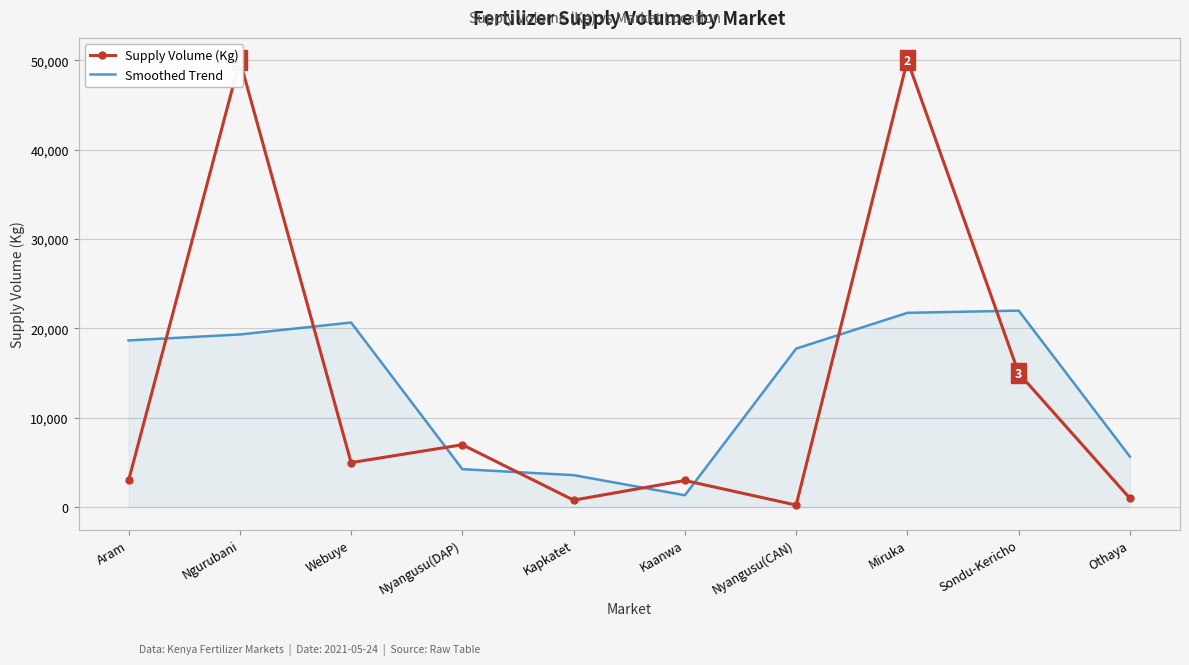

The value of Smoothed Trend at Sondu-Kericho is 22000. True or false?

True